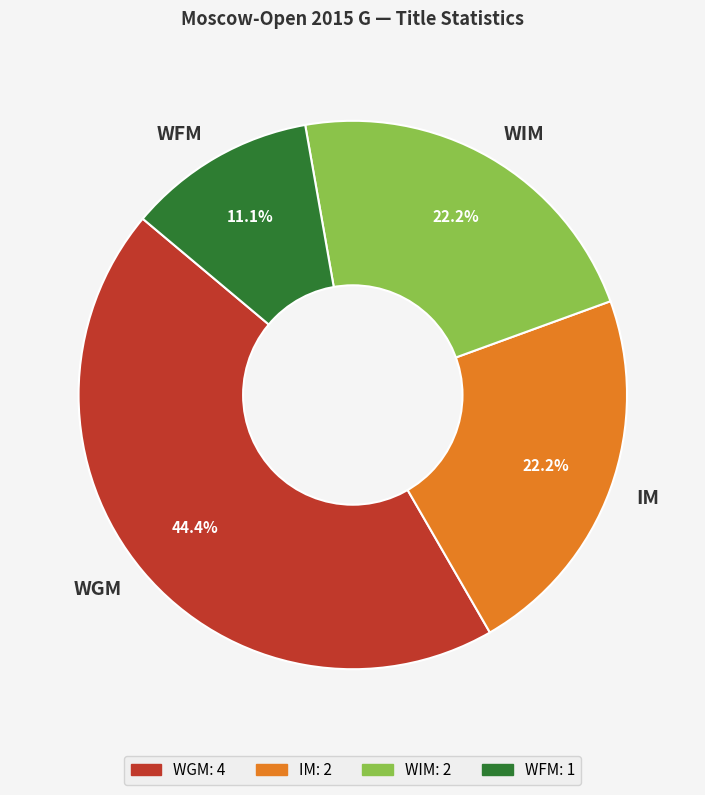

What portion of the pie excludes IM?

77.8%